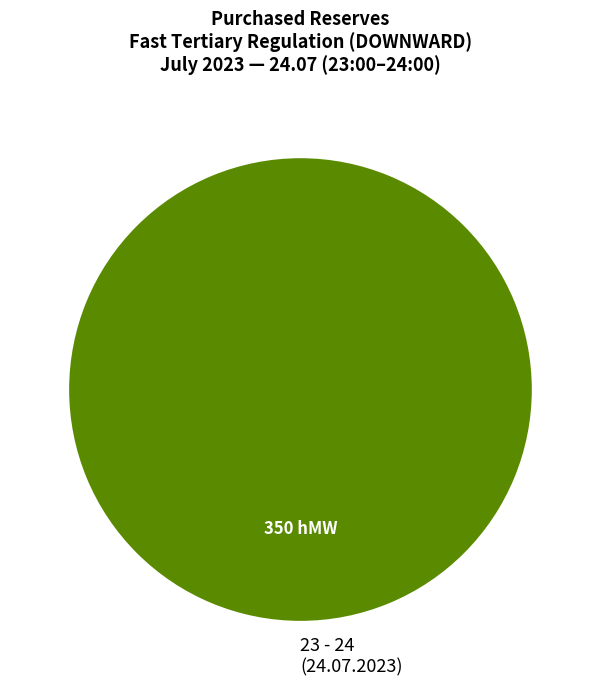

Rank the categories by value from highest to lowest.

23 - 24